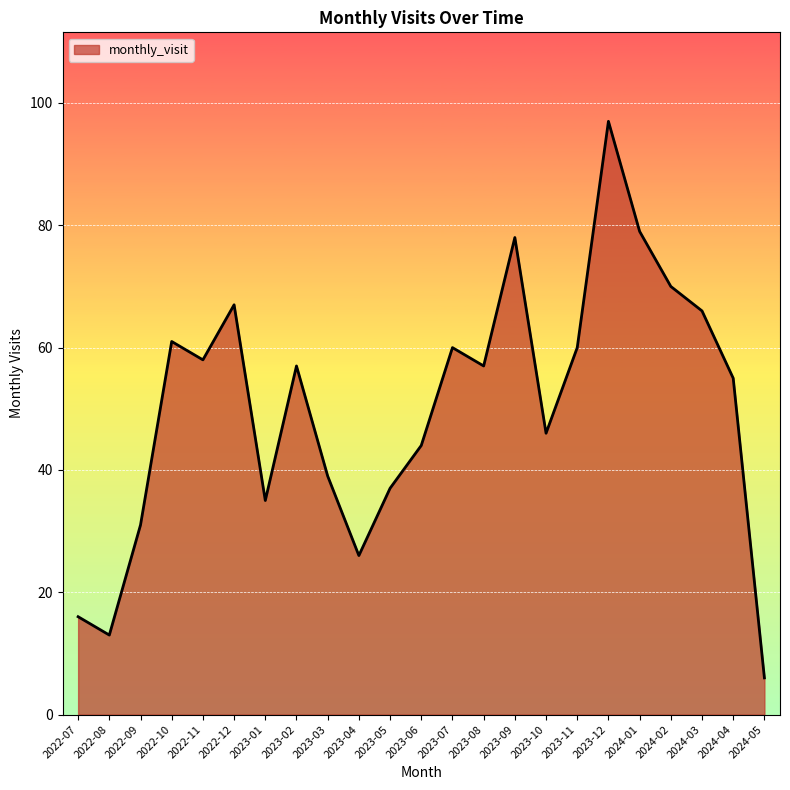

Which has a higher value, 2023-08 or 2023-05?

2023-08